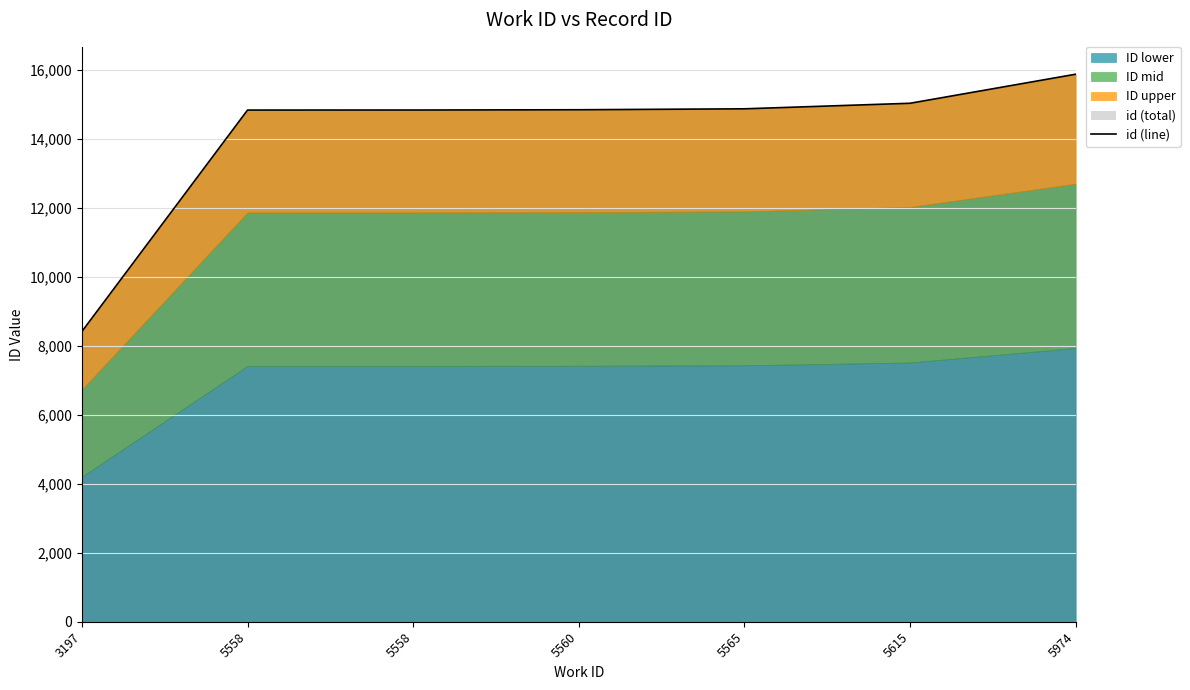

Reading left to right, what are all the values shown in this chart?

8420	14844	14845	14853	14880	15041	15884